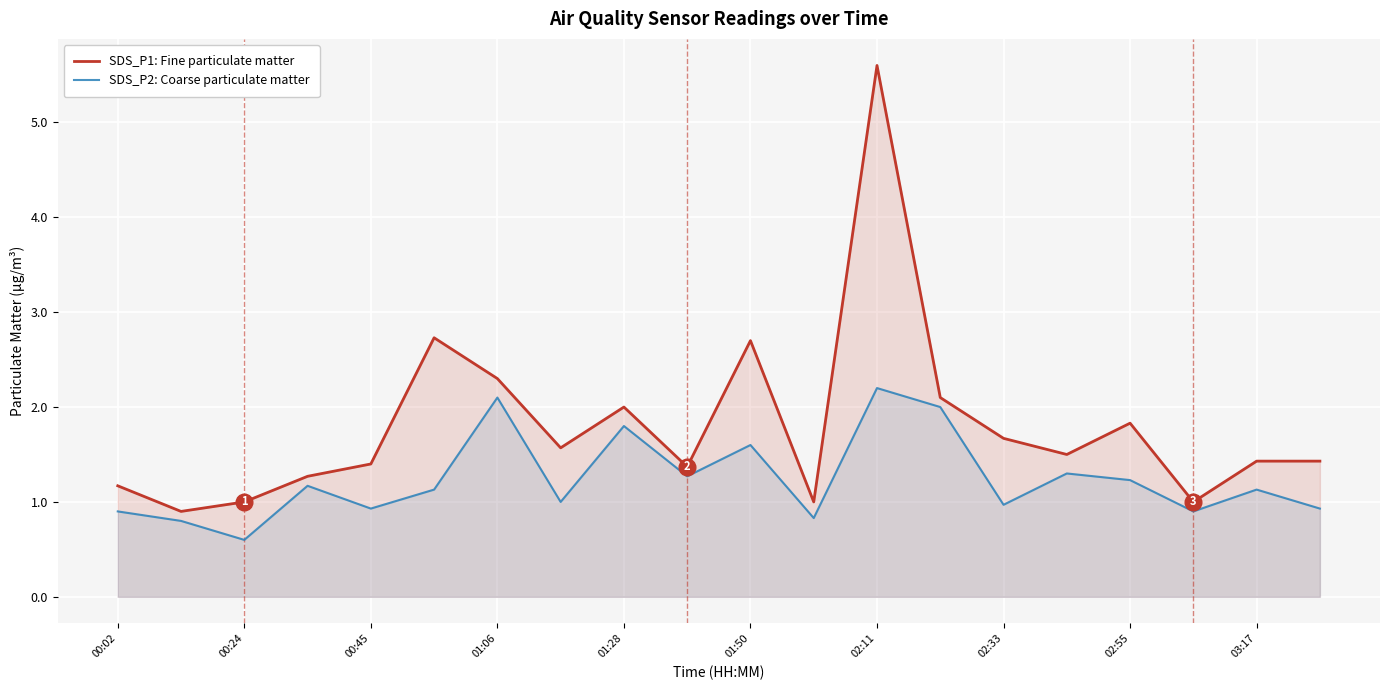

List the series in order of their peak value, lowest first.

SDS_P2: Coarse particulate matter, SDS_P1: Fine particulate matter